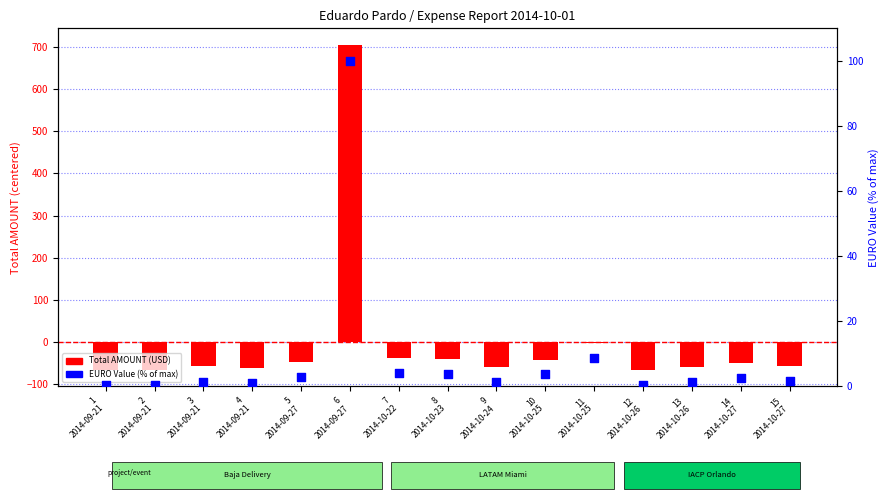

At which category is the sum across all series the highest?

6
2014-09-27